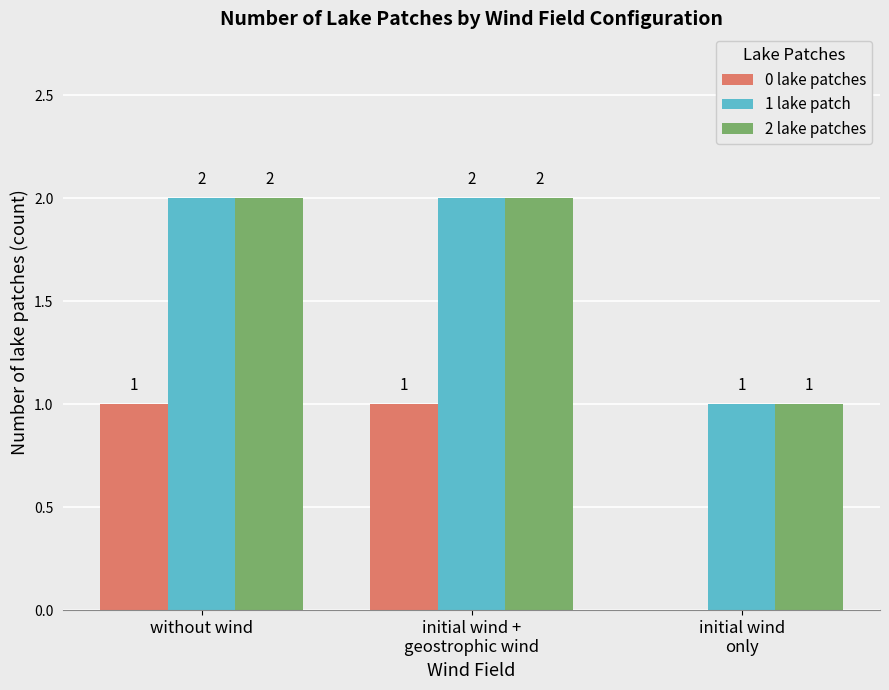

Is it true that 2 lake patches equals 4 at without wind?

False